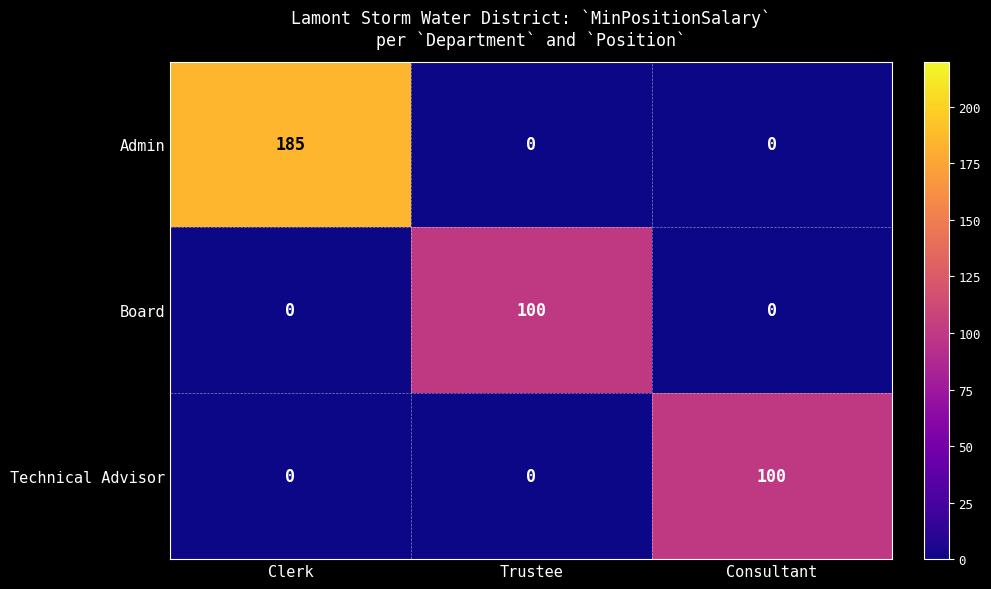

What is the difference between the maximum and minimum values in the Board series?

100